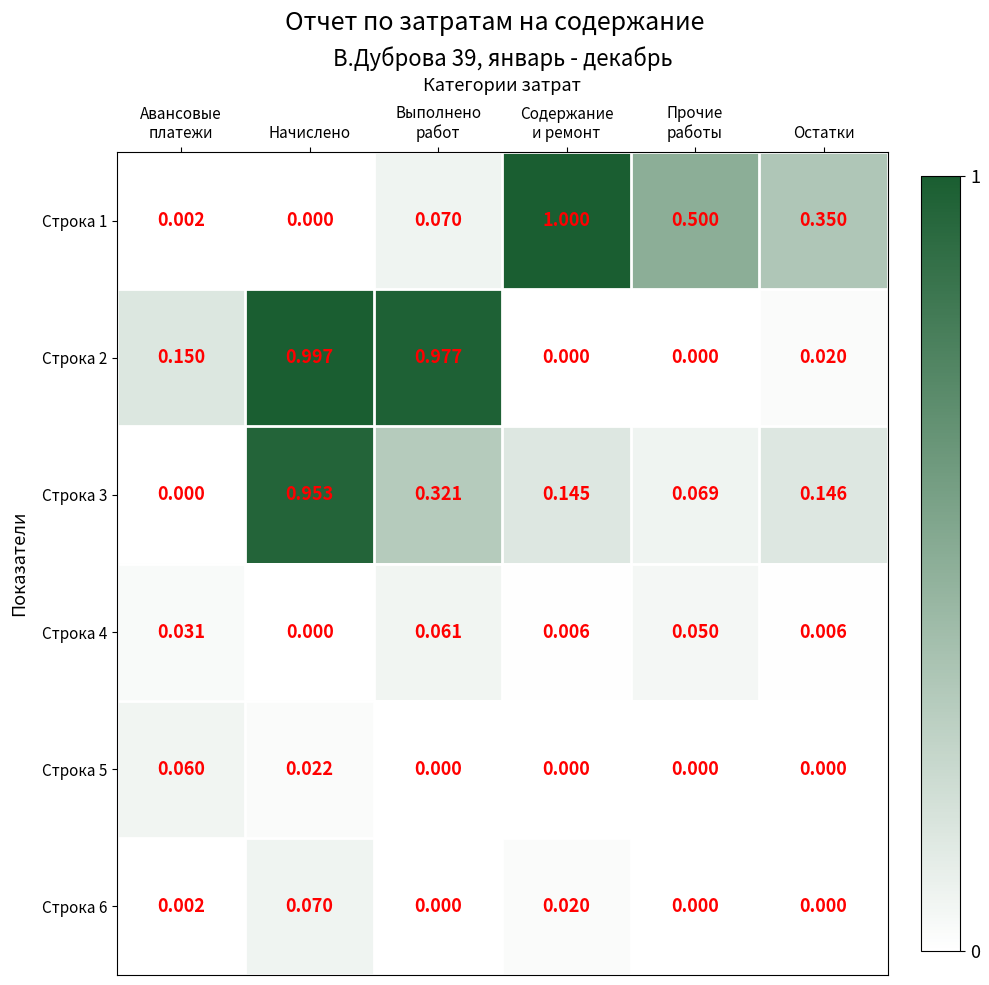

At which category is the sum across all series the highest?

Начислено